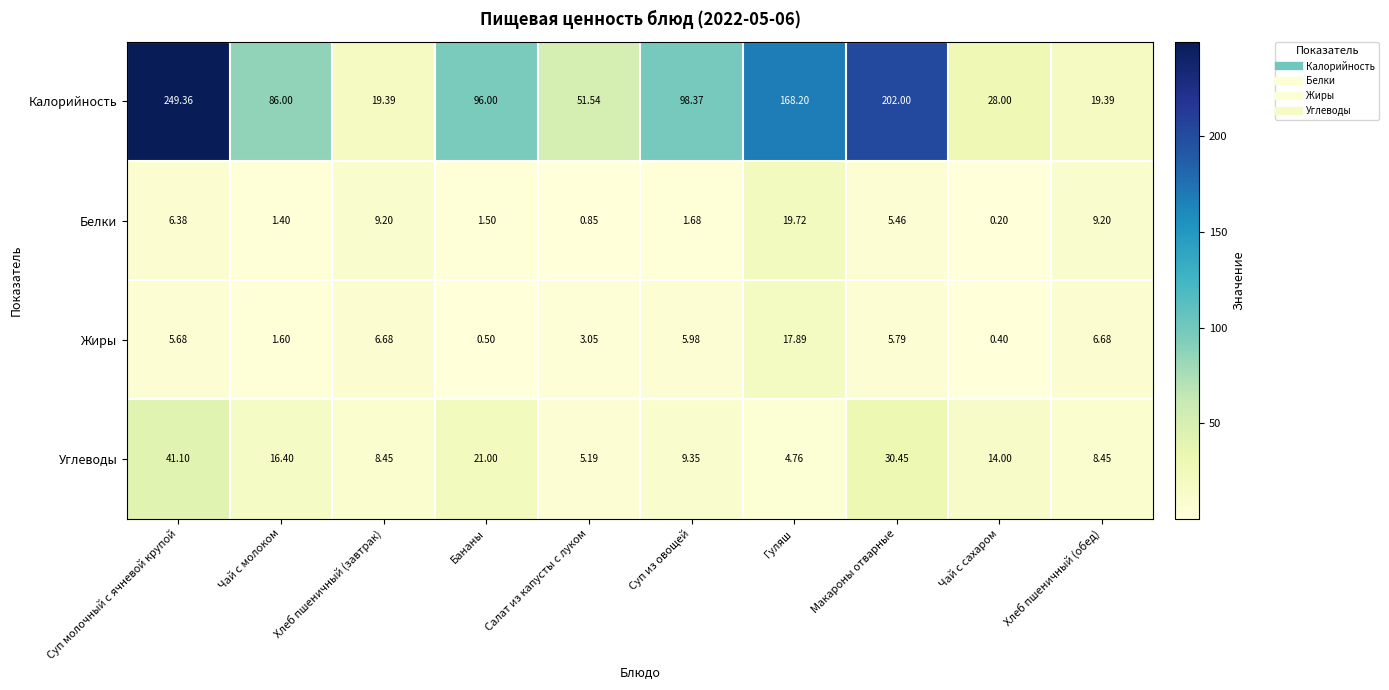

Which category has the lowest value in the Белки series?

Чай с сахаром